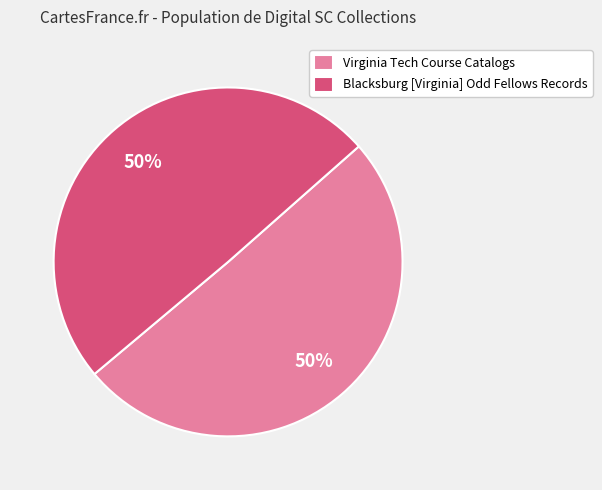

To the nearest percent, what is the combined percentage of Virginia Tech Course Catalogs and Blacksburg [Virginia] Odd Fellows Records?

100%